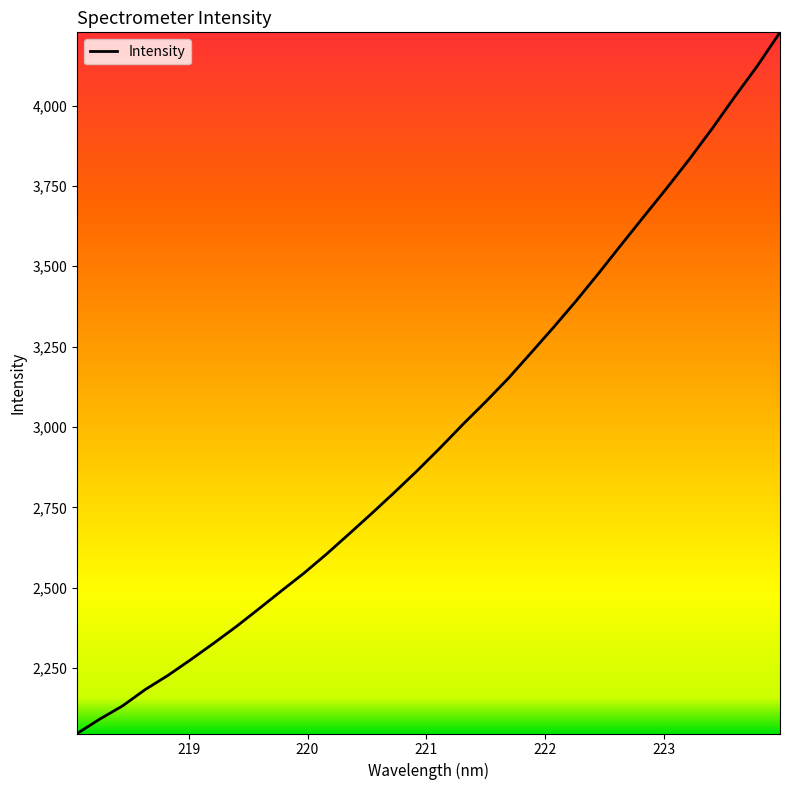

What is the maximum value shown in the chart?

4227.8